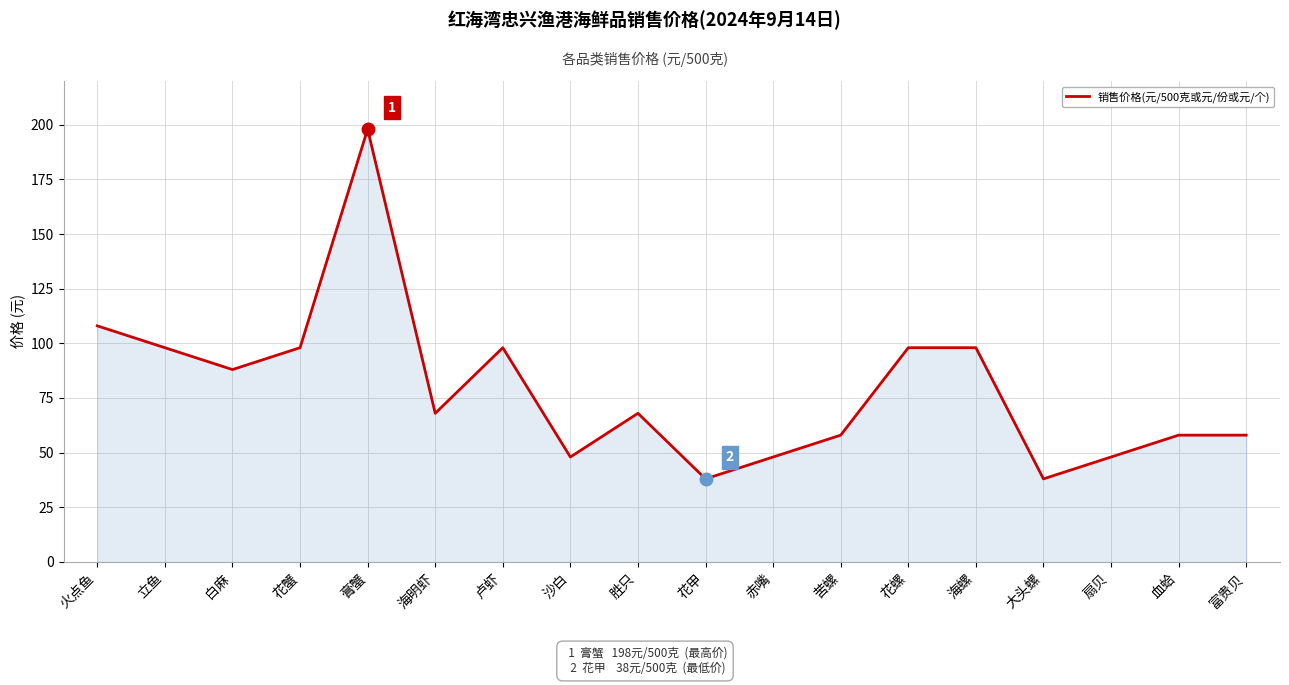

The chart shows a value of 175 at 花蟹. True or false?

False